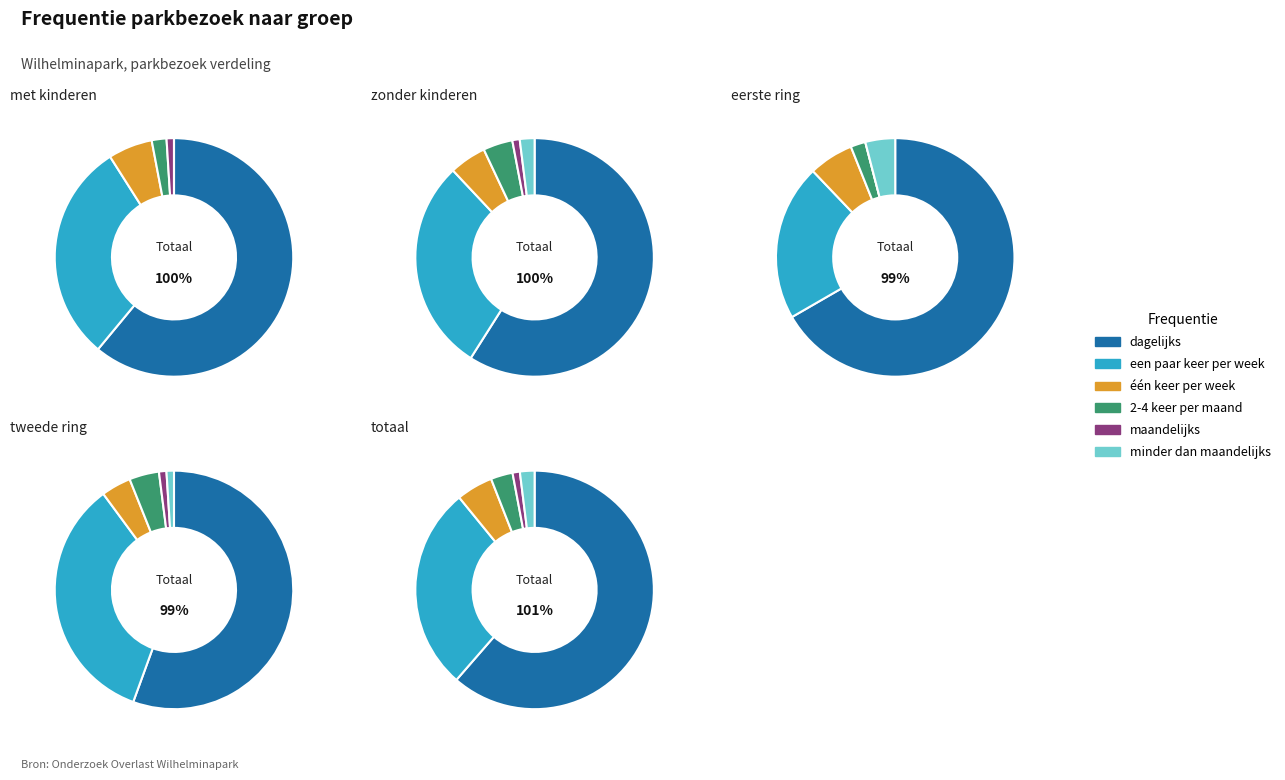

What percentage is the maandelijks slice, to the nearest percent?

1%